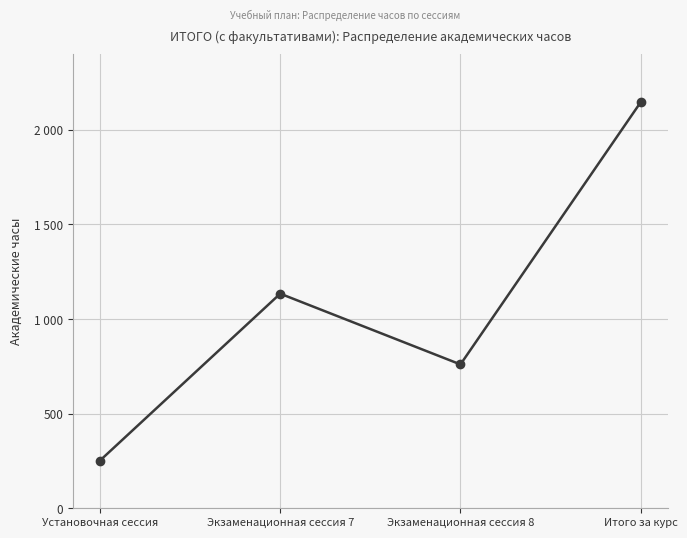

What is the greatest value displayed?

2146